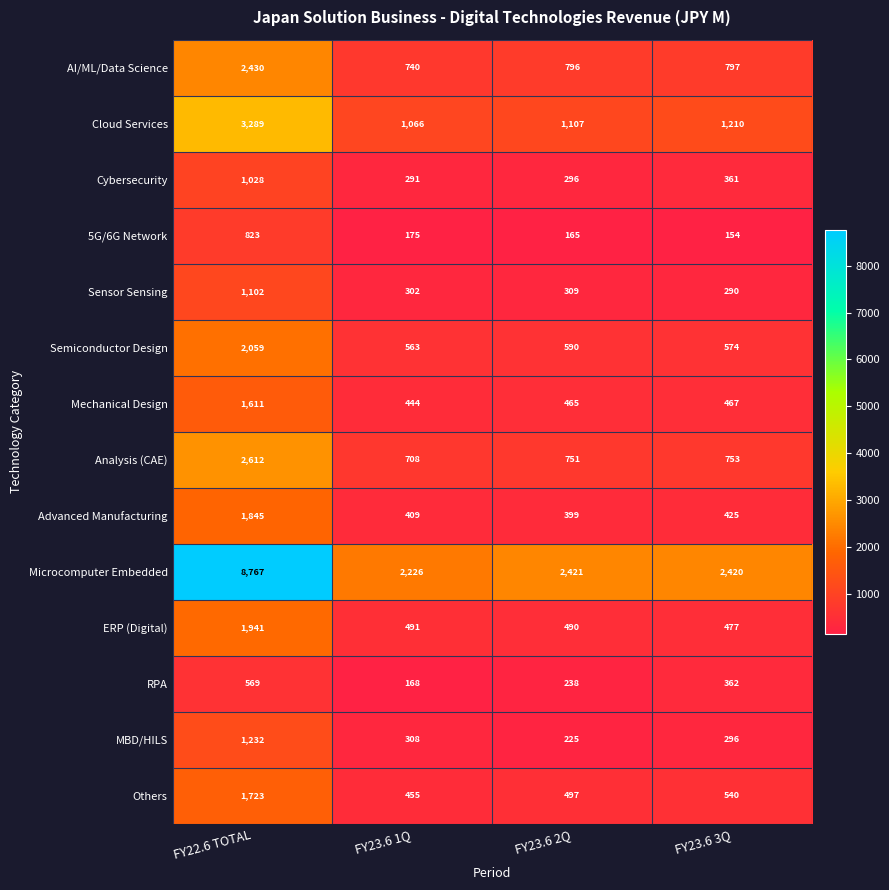

At which category is the sum across all series the highest?

FY22.6 TOTAL